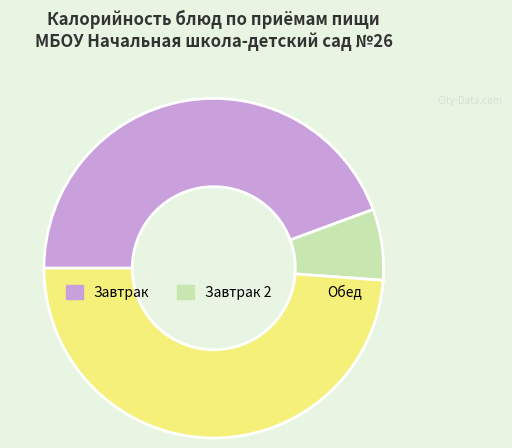

Count the number of slices in the pie.

3